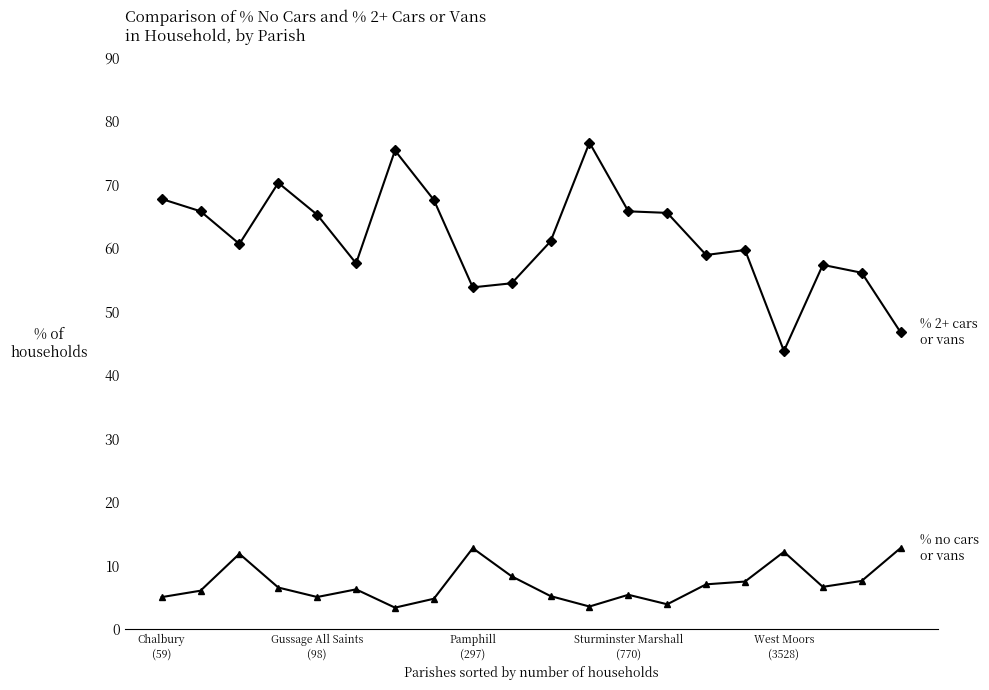

What is the greatest value displayed?

76.7